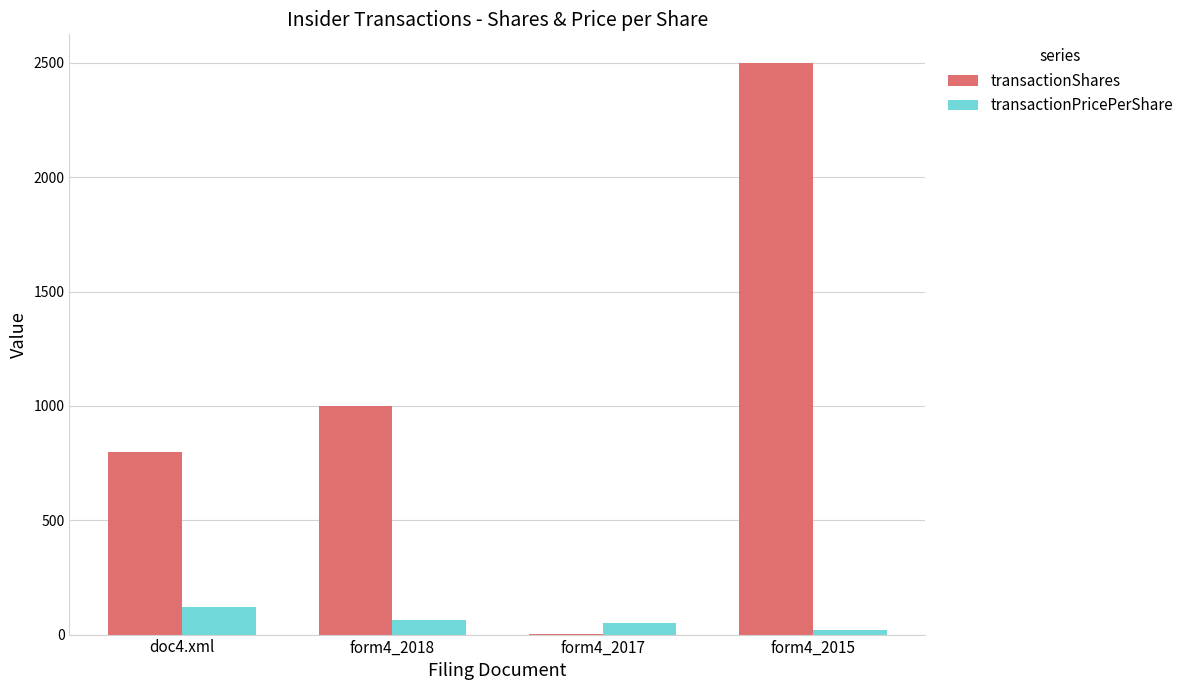

What is the total value across all series at form4_2015?

2518.6